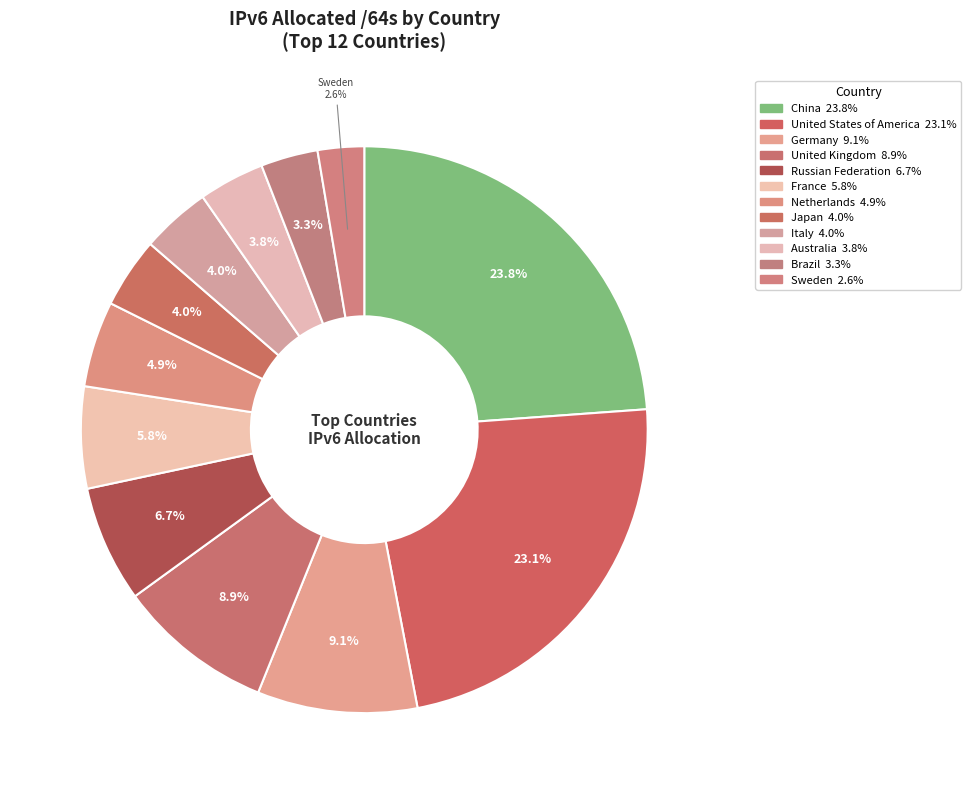

To the nearest percent, what is the average slice percentage?

8%